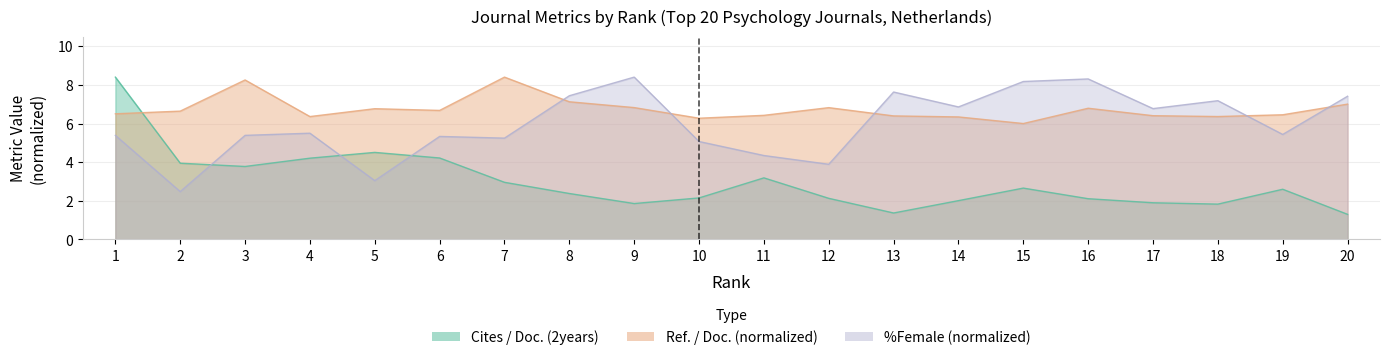

What is the difference between the Ref. / Doc. values at 13 and 10?

0.1